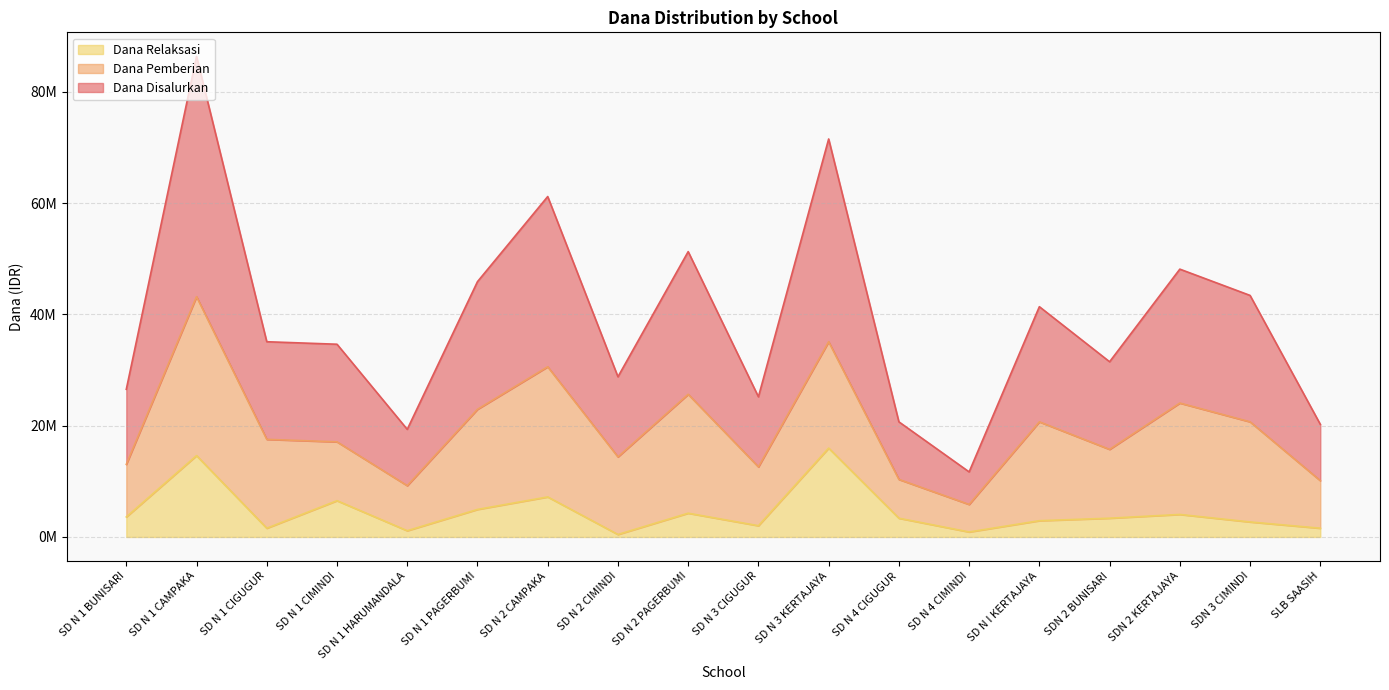

Rank the categories by Siswa Disalurkan value from lowest to highest.

SD N 4 CIMINDI, SD N 1 HARUMANDALA, SLB SAASIH, SD N 4 CIGUGUR, SD N 3 CIGUGUR, SD N 1 BUNISARI, SD N 2 CIMINDI, SDN 2 BUNISARI, SD N 1 CIMINDI, SD N 1 CIGUGUR, SD N I KERTAJAYA, SDN 3 CIMINDI, SD N 1 PAGERBUMI, SDN 2 KERTAJAYA, SD N 2 PAGERBUMI, SD N 2 CAMPAKA, SD N 3 KERTAJAYA, SD N 1 CAMPAKA